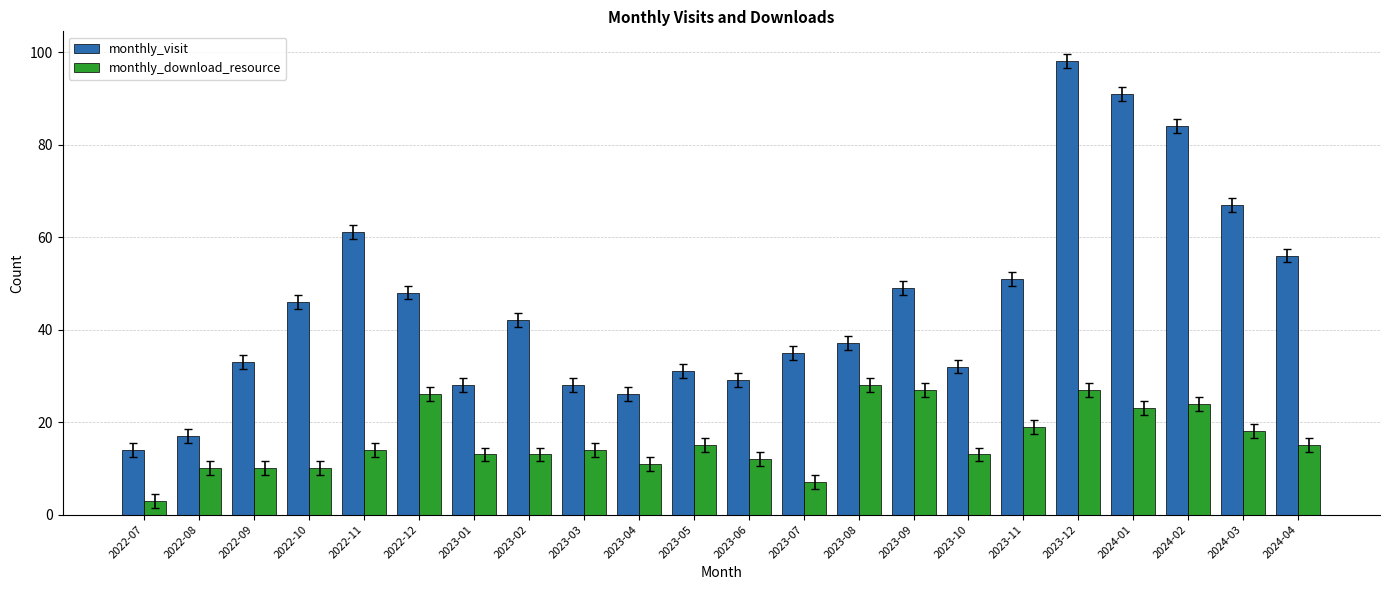

Count the number of data series in this chart.

2